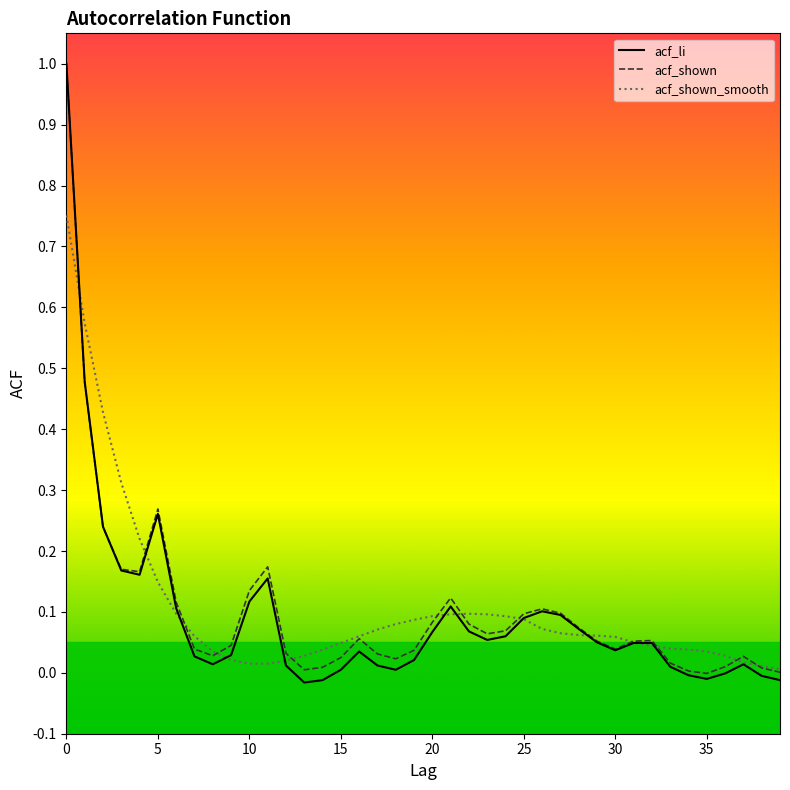

Which series has the largest range (max minus min)?

acf_li